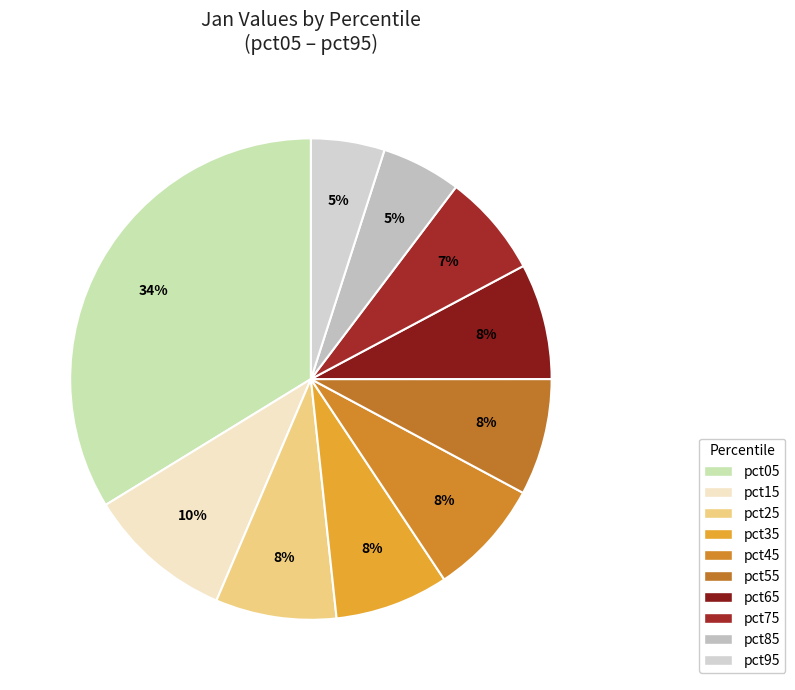

Approximately how many times larger is the value at pct25 compared to pct45?

1.0